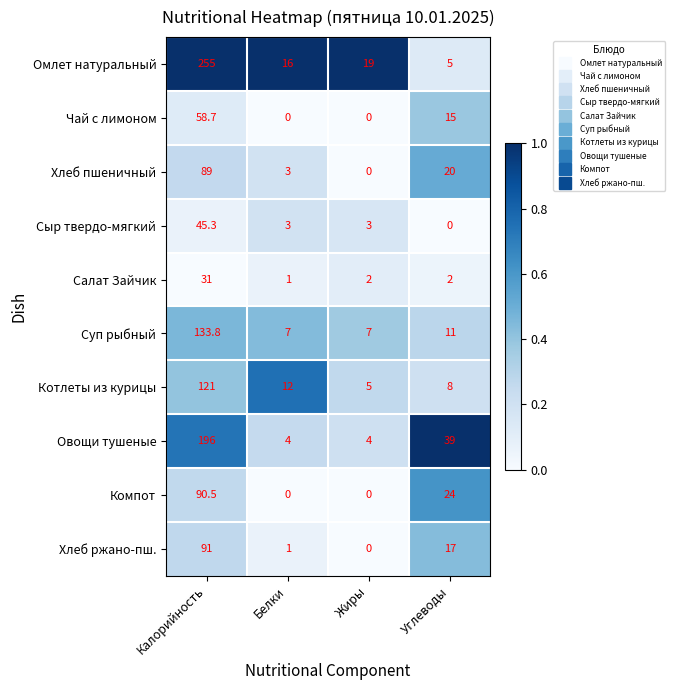

What is the sum of the Компот values at Калорийность and Углеводы?

114.5